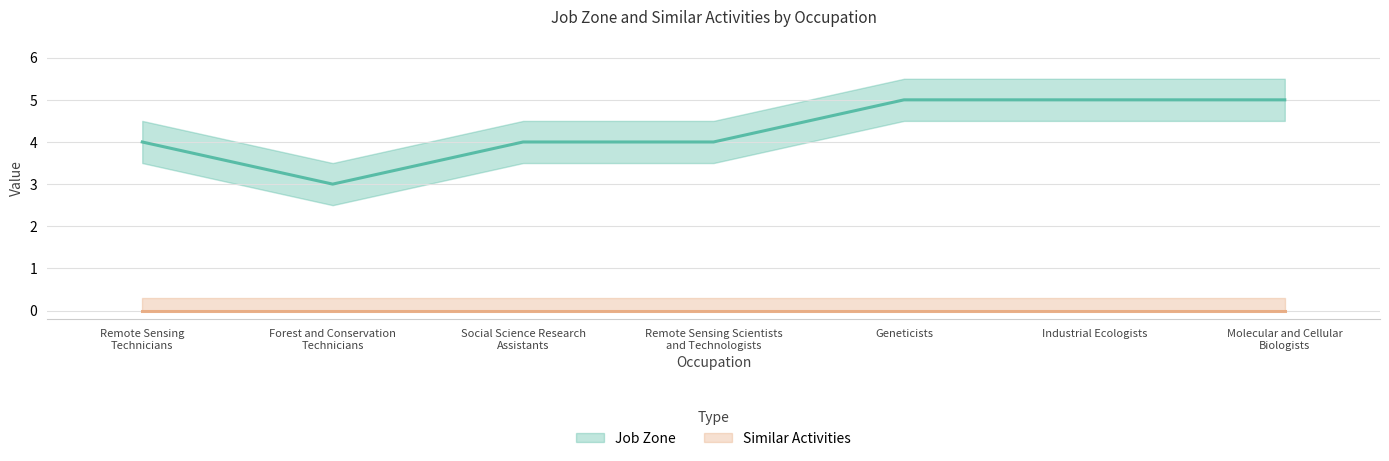

Which label corresponds to the largest value in the chart?

Geneticists